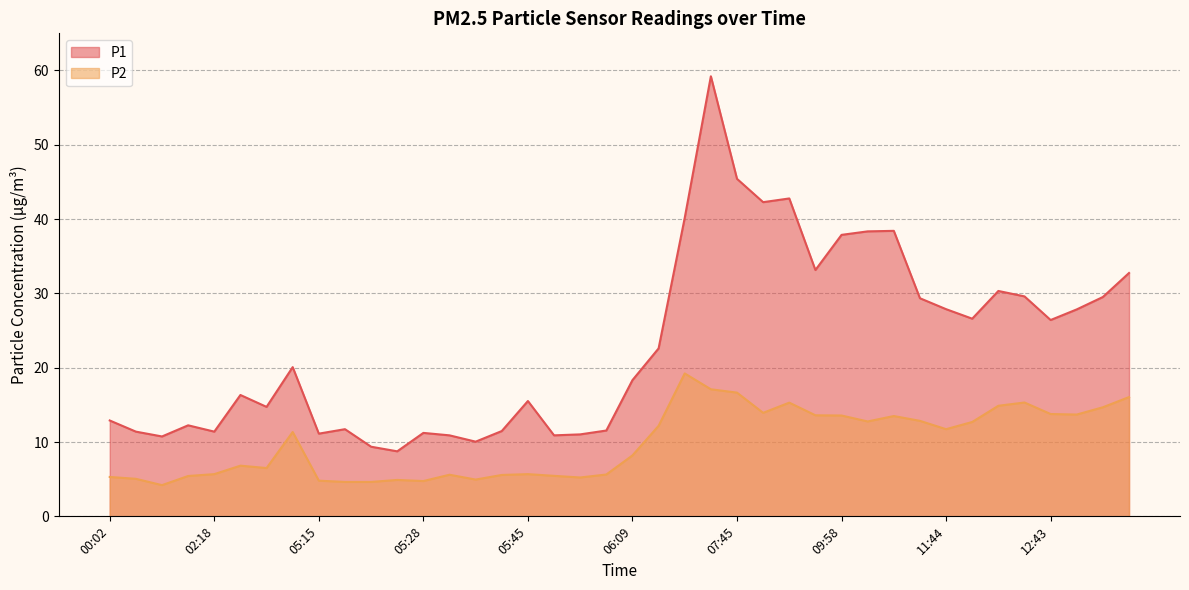

True or false: P2 and P1 intersect in this chart.

False